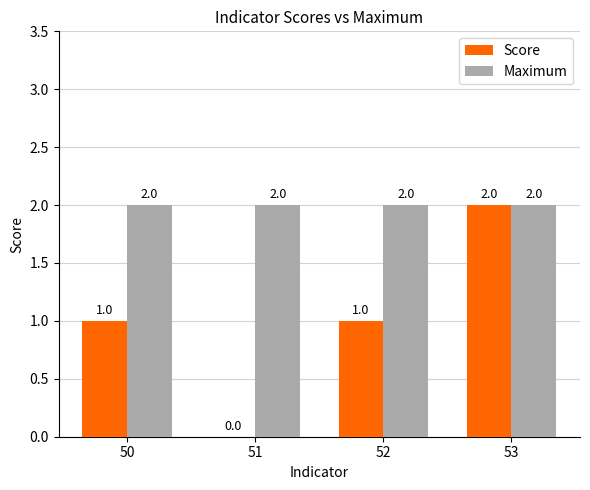

How many categories are shown in the chart?

4